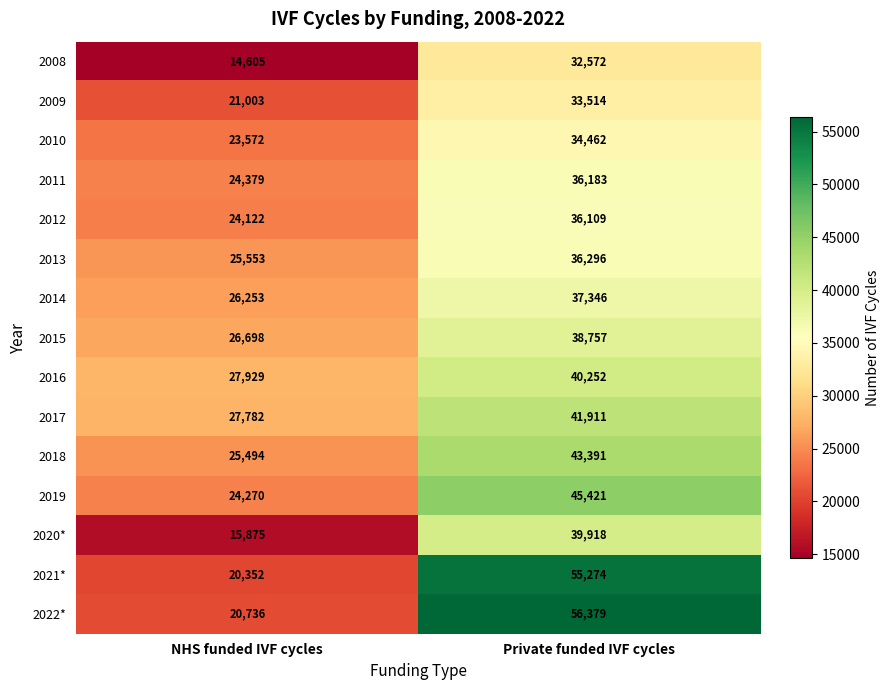

What is the greatest value displayed?

56379